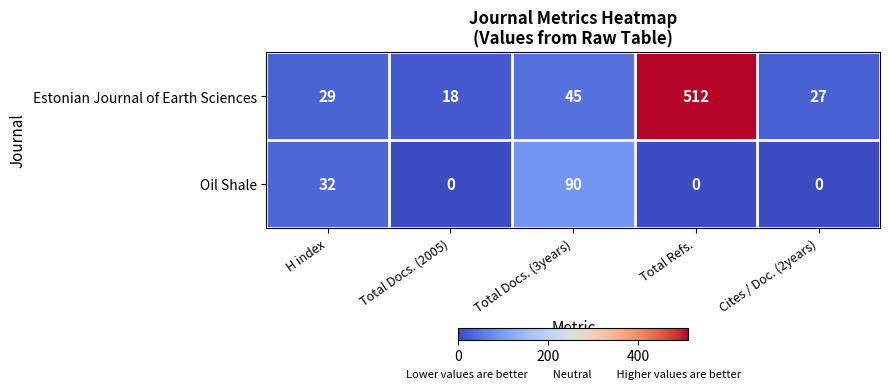

What is the difference between the Estonian Journal of Earth Sciences values at Total Refs. and Total Docs. (3years)?

467